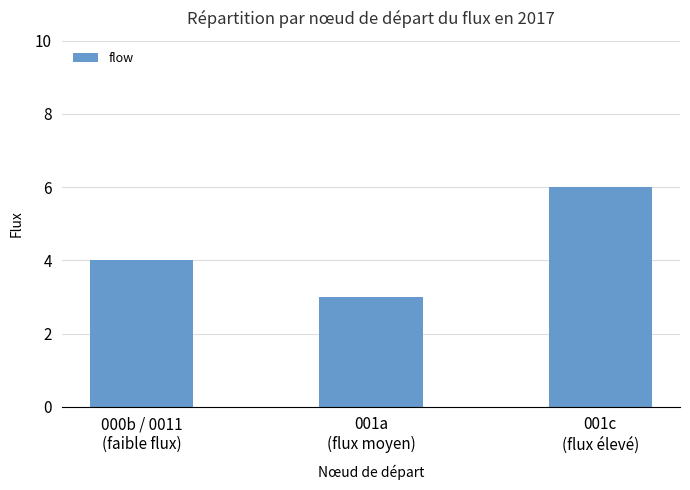

What is the greatest value displayed?

6